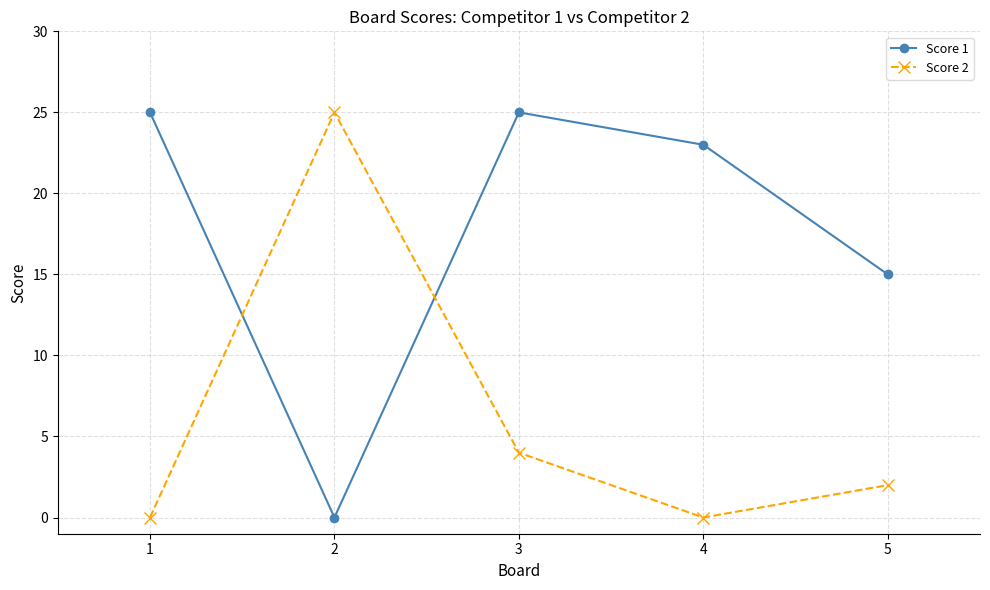

At which label does Score 2 first exceed 2?

2